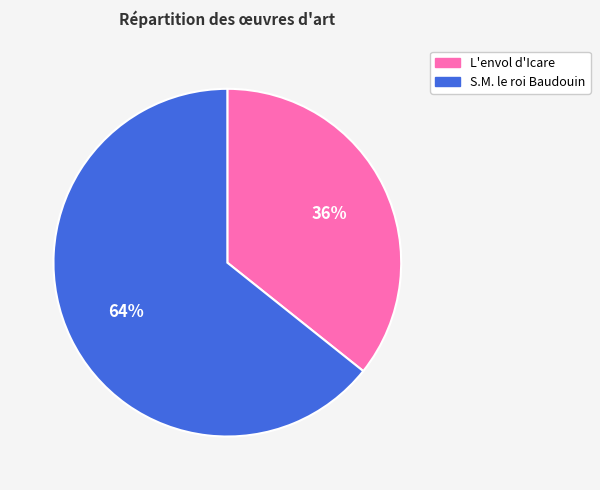

To the nearest percent, what percentage of the pie is S.M. le roi Baudouin?

64%